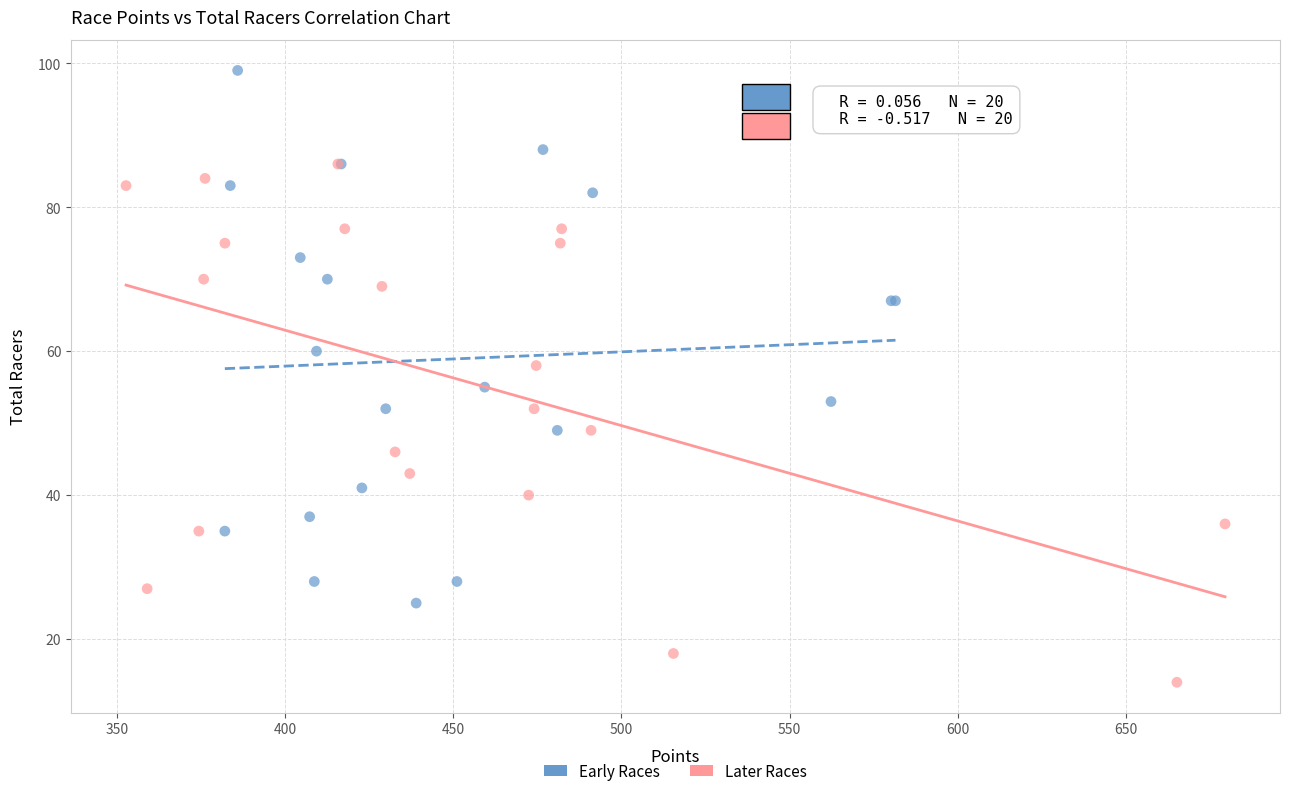

Which series has the largest Y range (max minus min)?

Early Races